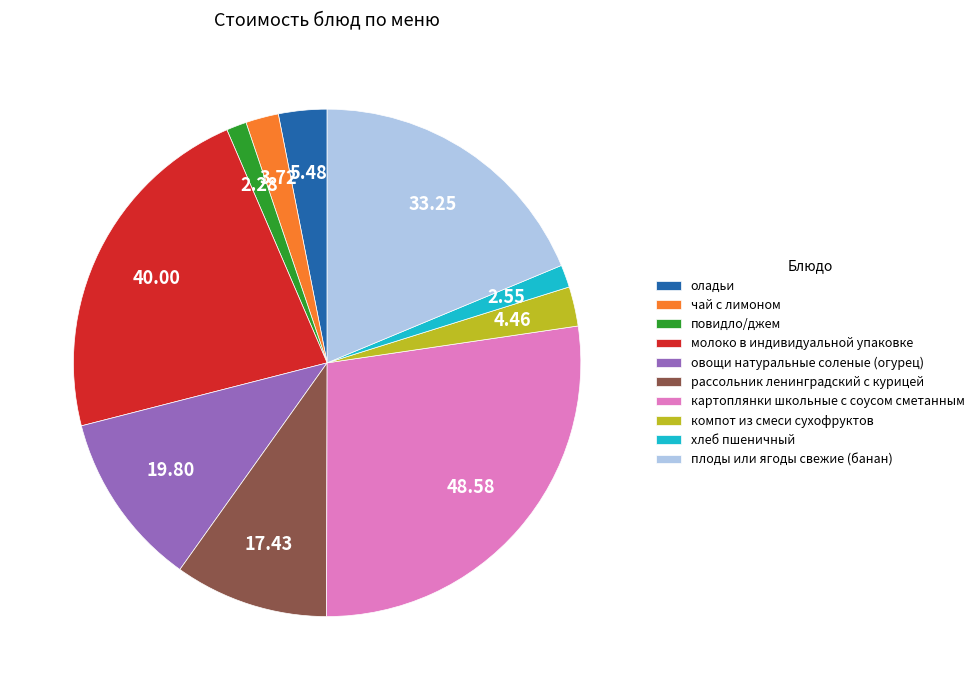

How many segments does this pie chart have?

10